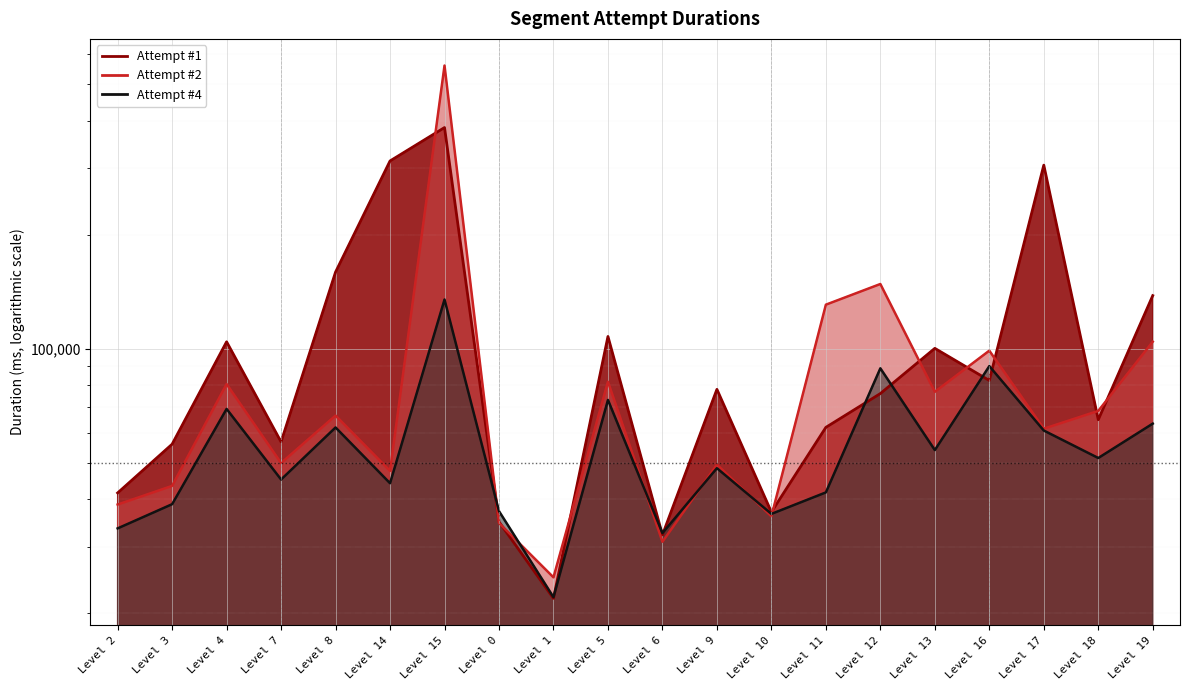

How many interior local valleys does the Attempt #4 series have?

7